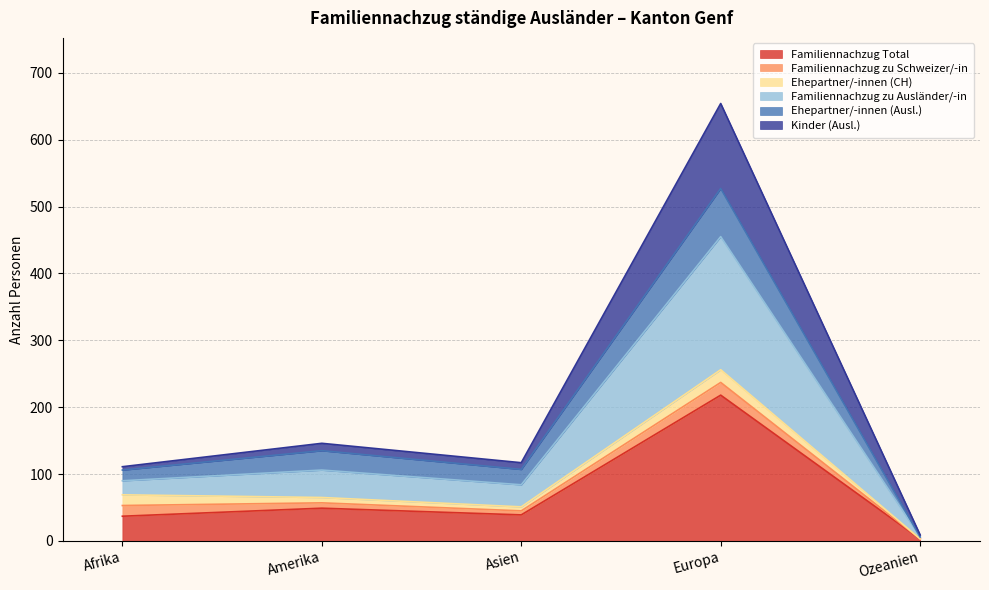

What is the value of the Familiennachzug Total point at the 2nd from the left?

49